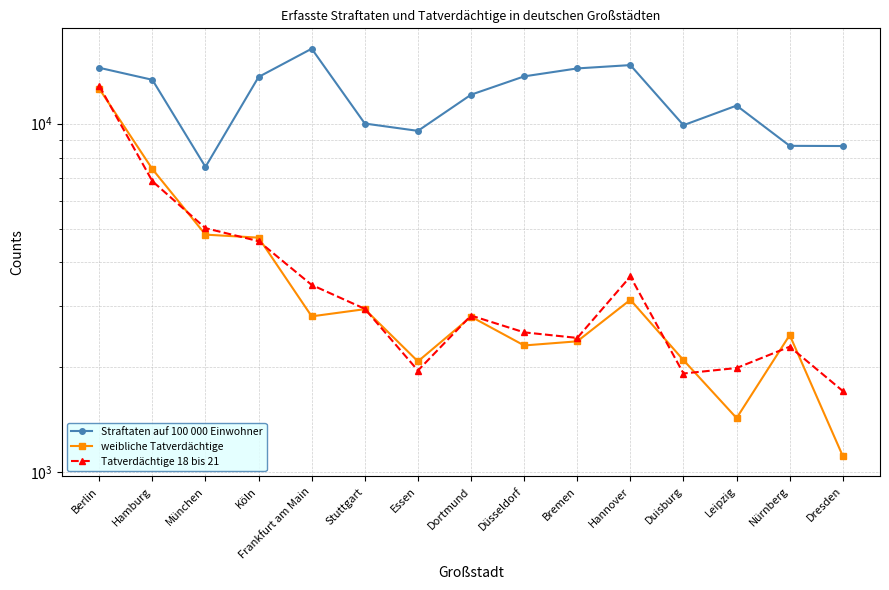

How many data points in Straftaten auf 100 000 Einwohner are above 12112?

7